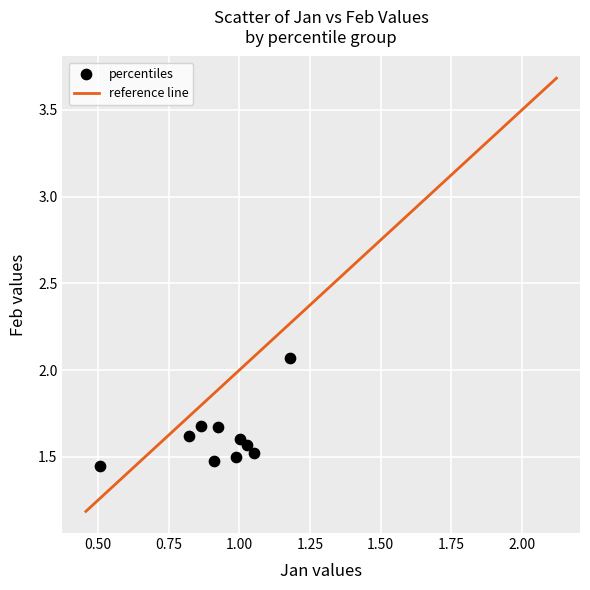

What is the average X value?

0.9